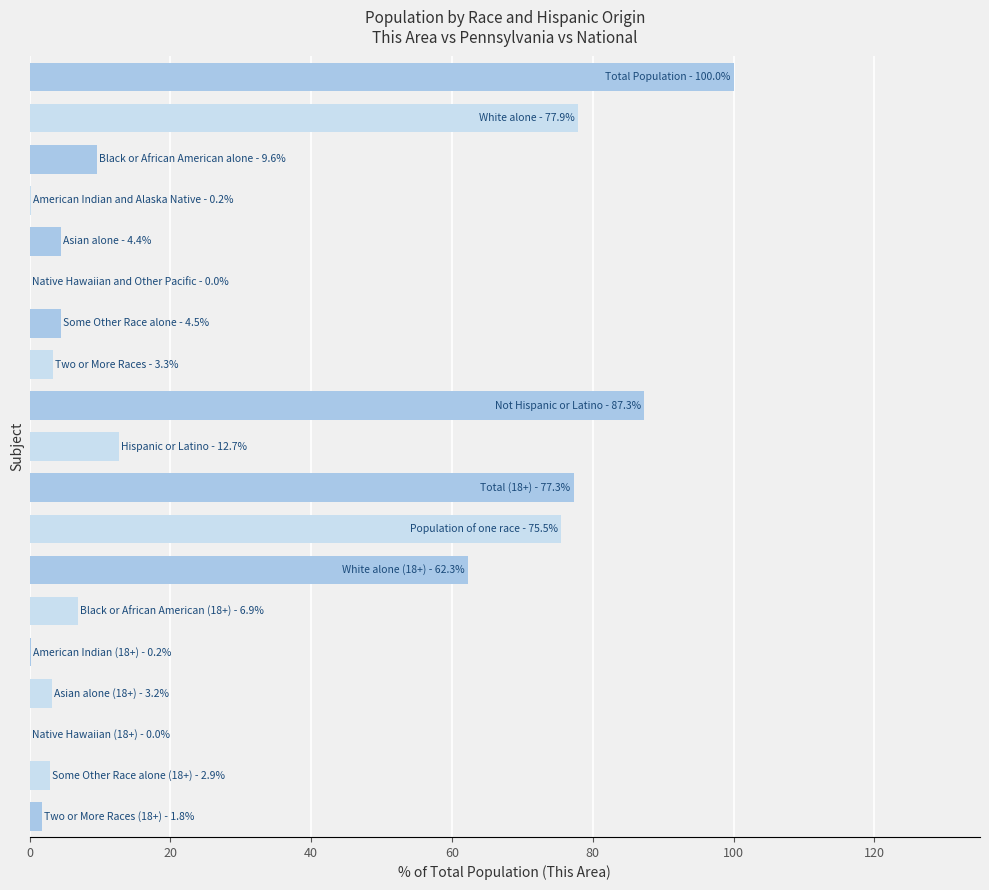

What is the sum of all values?

530.0